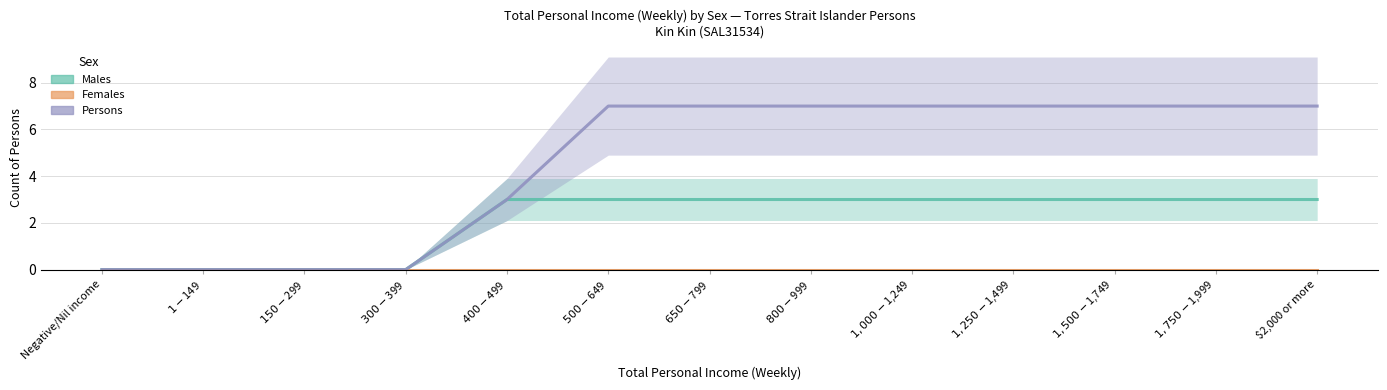

True or false: Females has more than 1 interior local peaks.

False